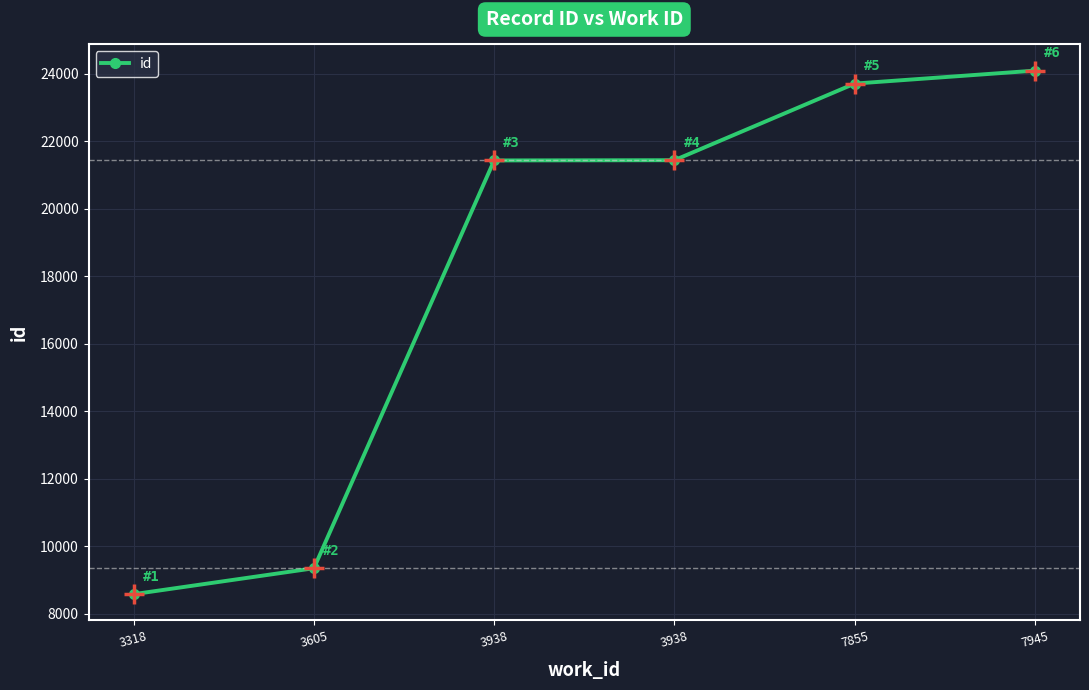

What is the maximum value shown in the chart?

24087